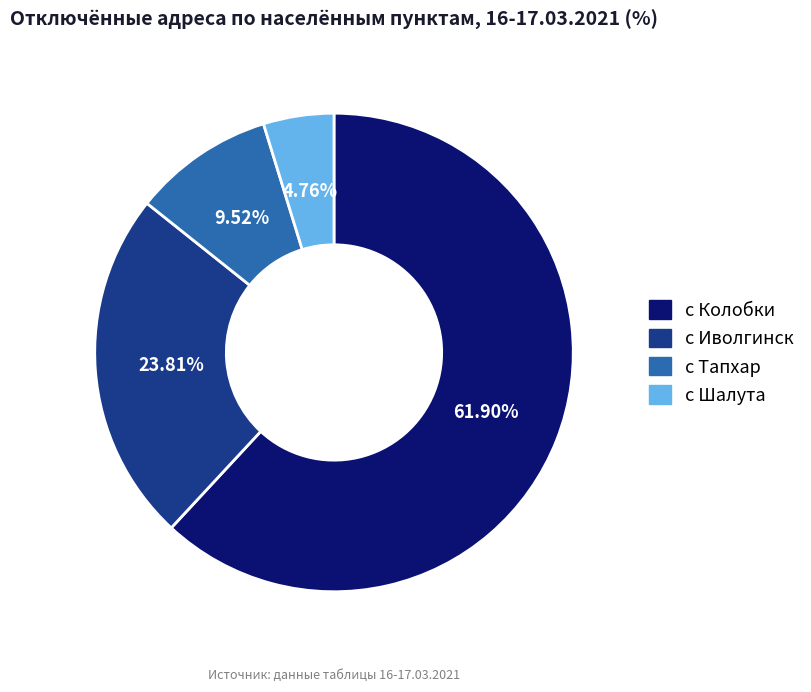

Rank the categories by value from lowest to highest.

с Шалута, с Тапхар, с Иволгинск, с Колобки